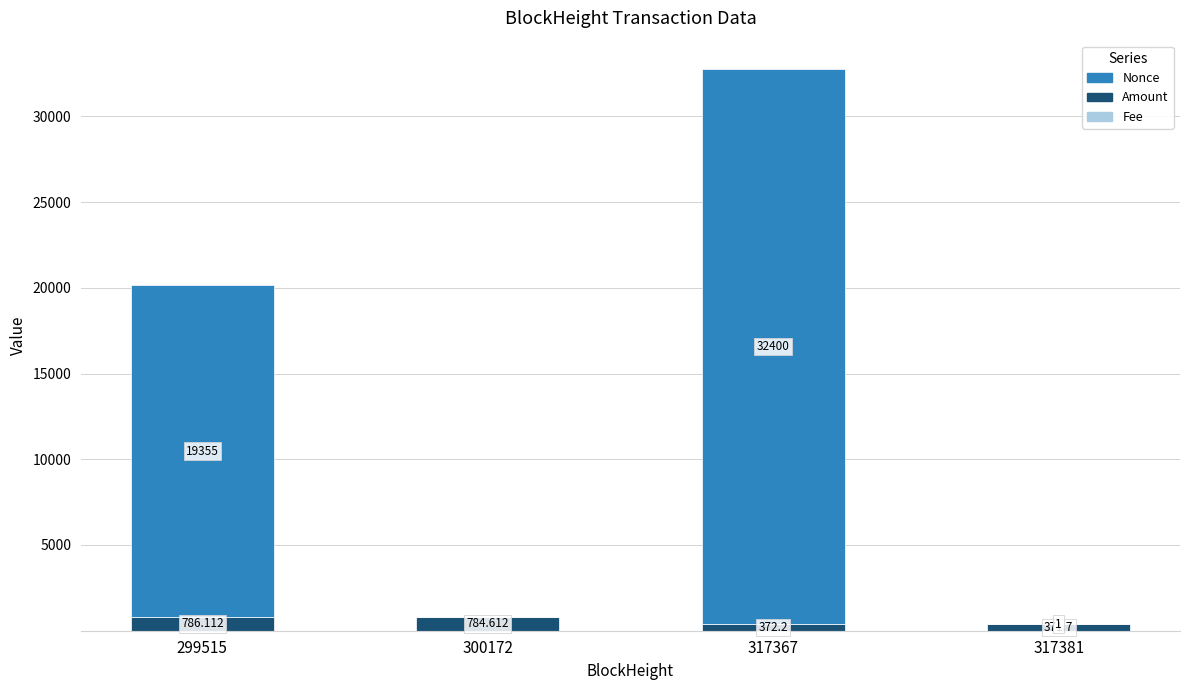

What is the difference between the maximum and minimum values in the Nonce series?

32400.0